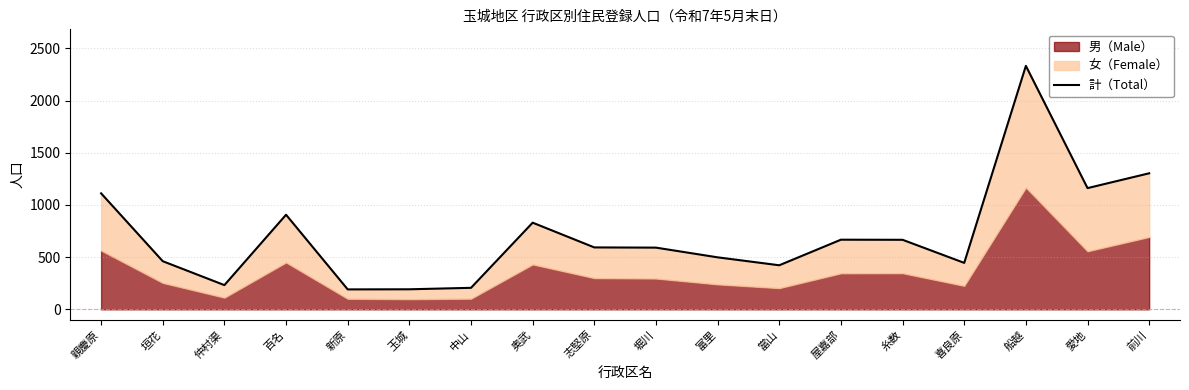

True or false: the data shows 461 at 垣花.

True